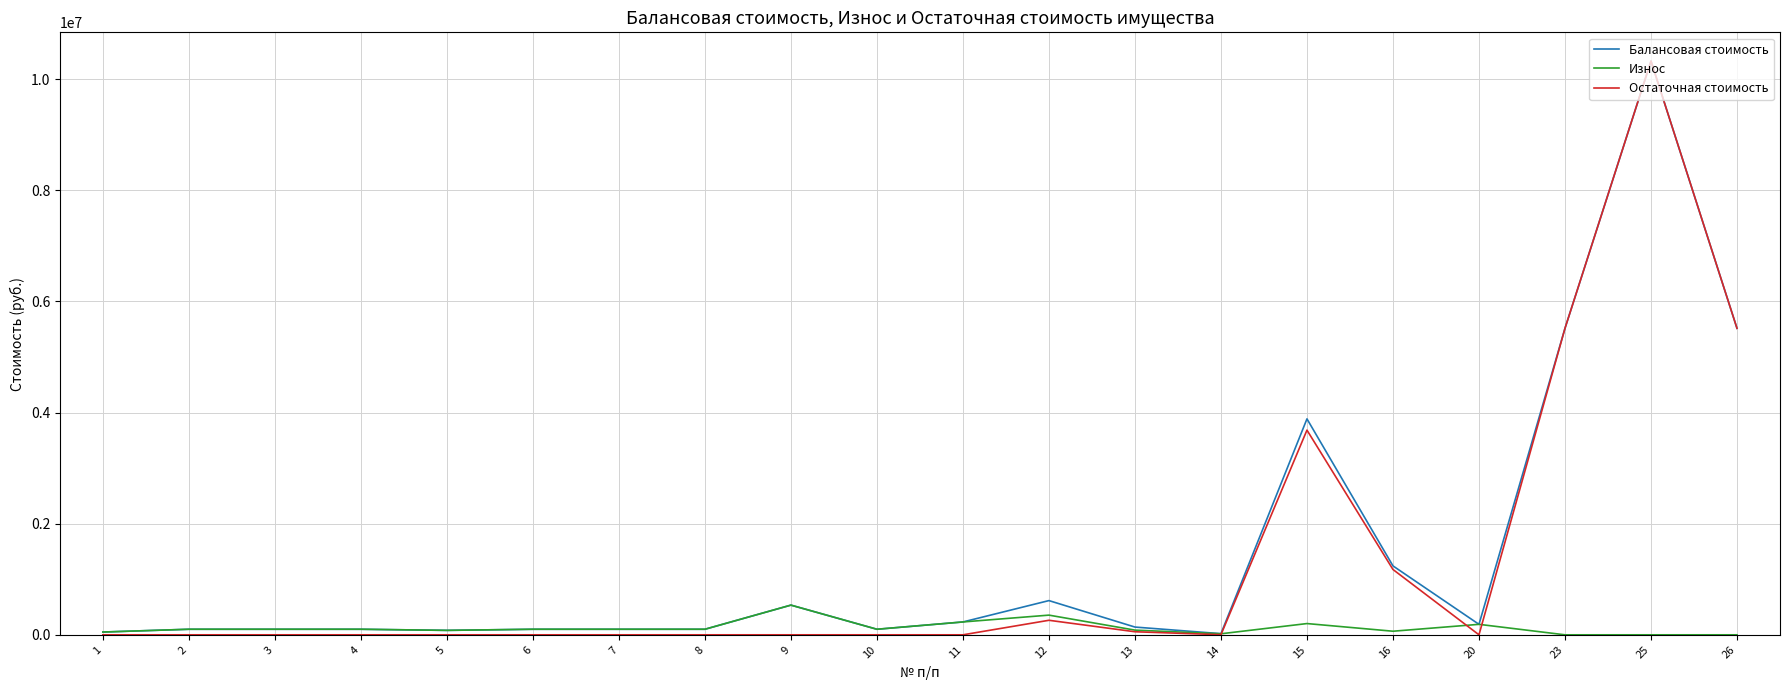

What is the highest value of the Износ series?

534509